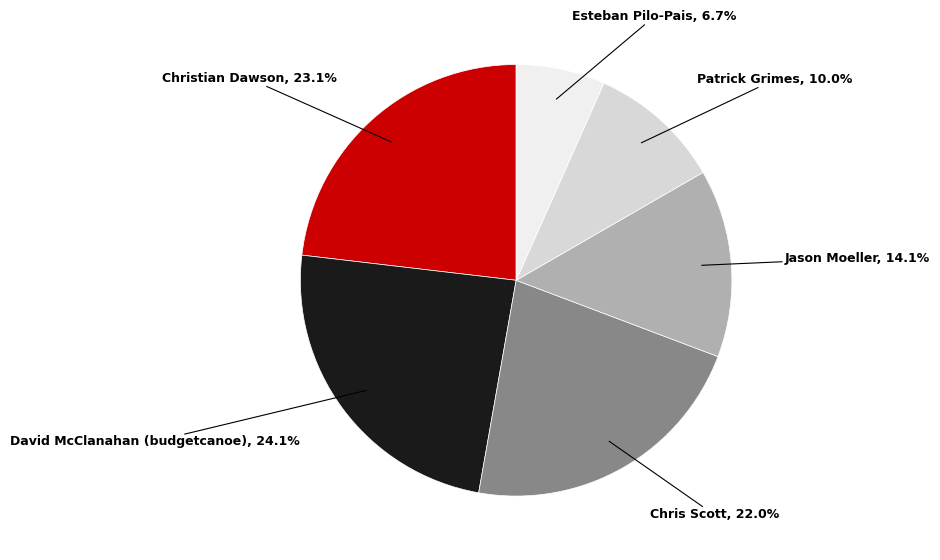

Which category has the smallest portion of the pie?

Esteban Pilo-Pais